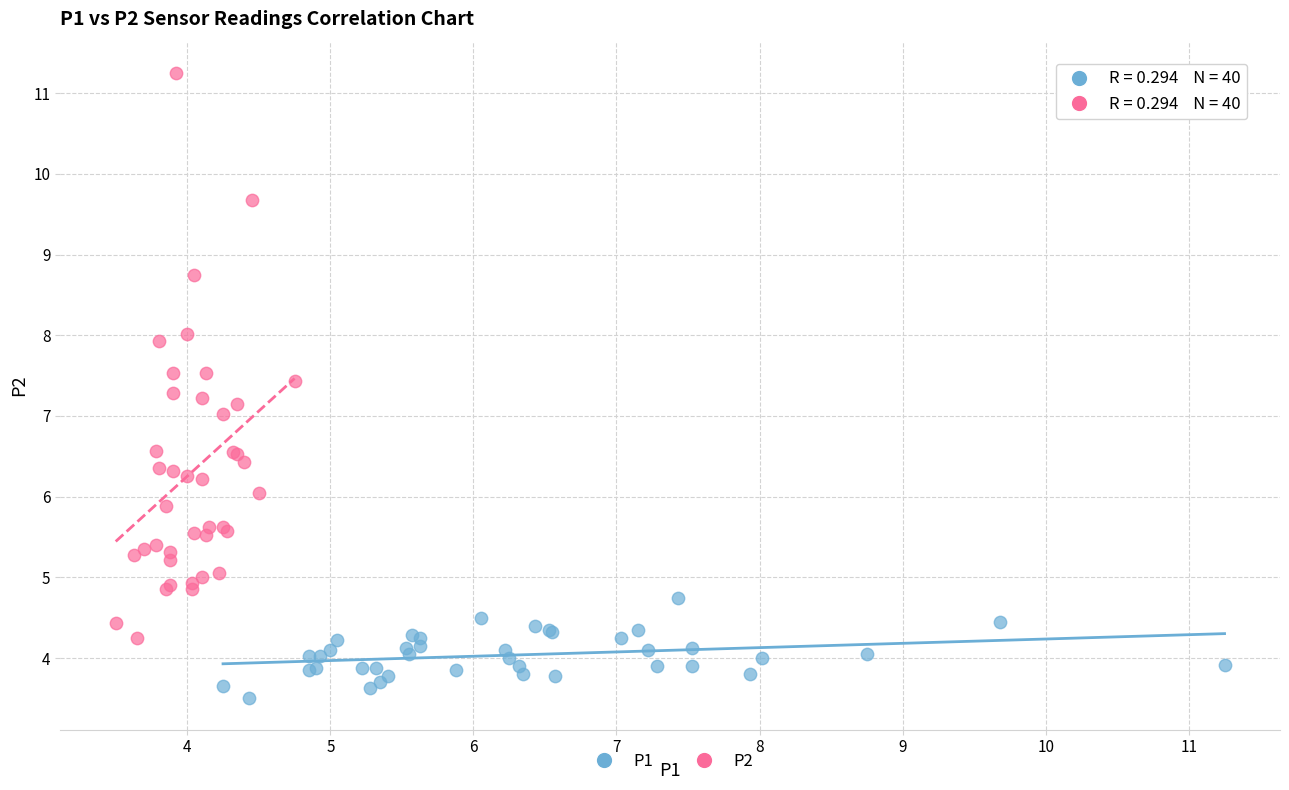

Which series has the widest spread of Y values?

P2